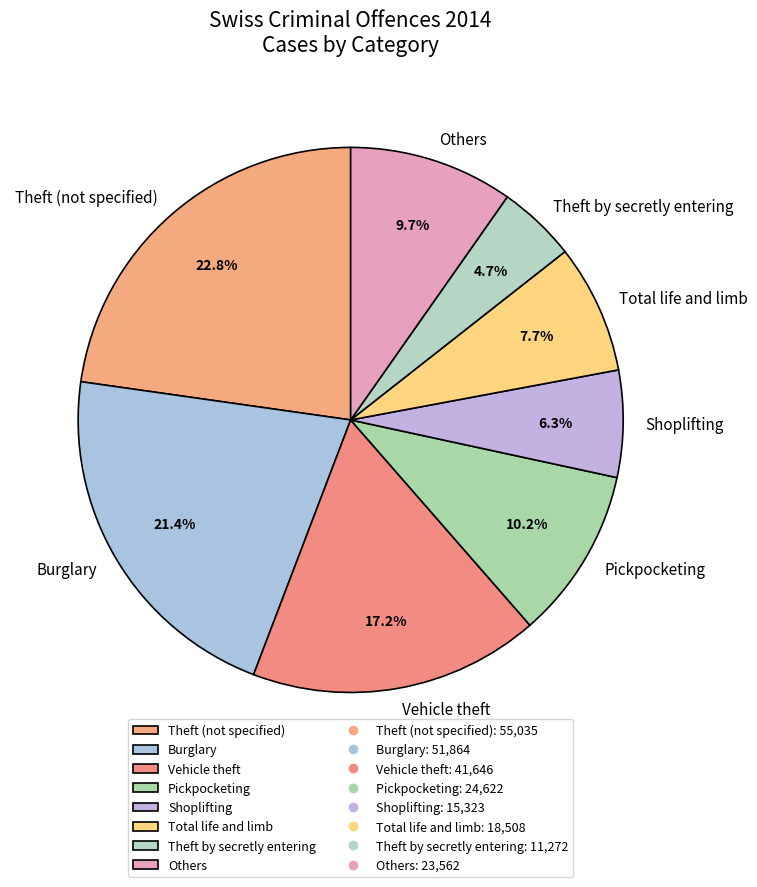

Does Theft by secretly entering account for over 50% of the chart?

No